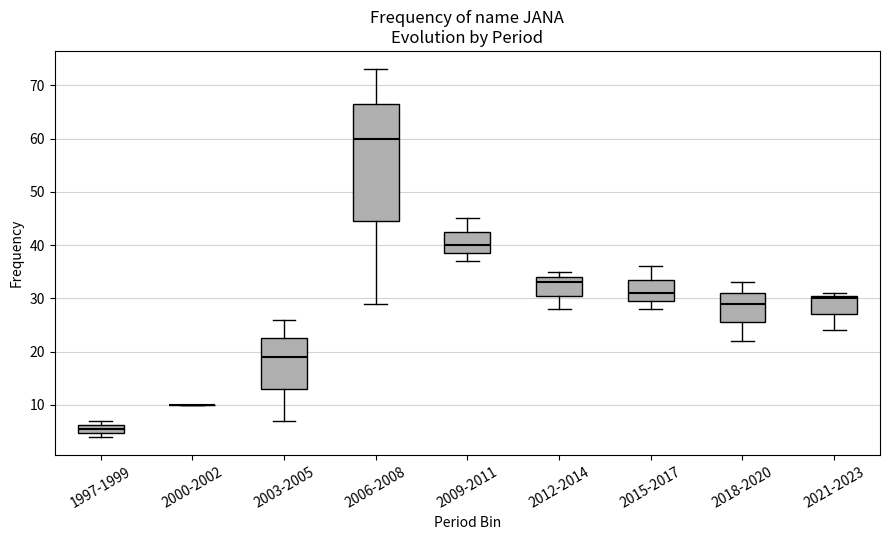

Reading left to right, transcribe this box plot: for each box, give where its median line is, the range the box spans, and where its two whiskers end, as read against the y-axis. The values are not printed on the chart, so give them approximately, as read against the axis.

1997-1999: median 6 (inside the box), box 5 to 6, whiskers 4 to 7
2000-2002: box collapsed to a line at 10, whiskers 10 to 10
2003-2005: median 19, box 13 to 23, whiskers 7 to 26
2006-2008: median 60, box 45 to 67, whiskers 29 to 73
2009-2011: median 40, box 39 to 43, whiskers 37 to 45
2012-2014: median 33, box 31 to 34, whiskers 28 to 35
2015-2017: median 31, box 30 to 34, whiskers 28 to 36
2018-2020: median 29, box 26 to 31, whiskers 22 to 33
2021-2023: median 30, box 27 to 31, whiskers 24 to 31 (just above the box's upper edge)